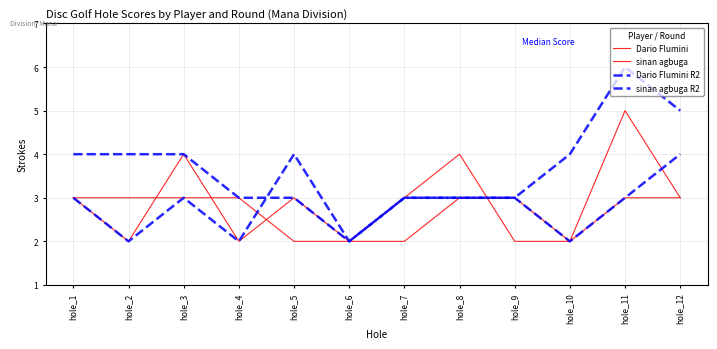

Where is the first local maximum for sinan agbuga?

hole_3